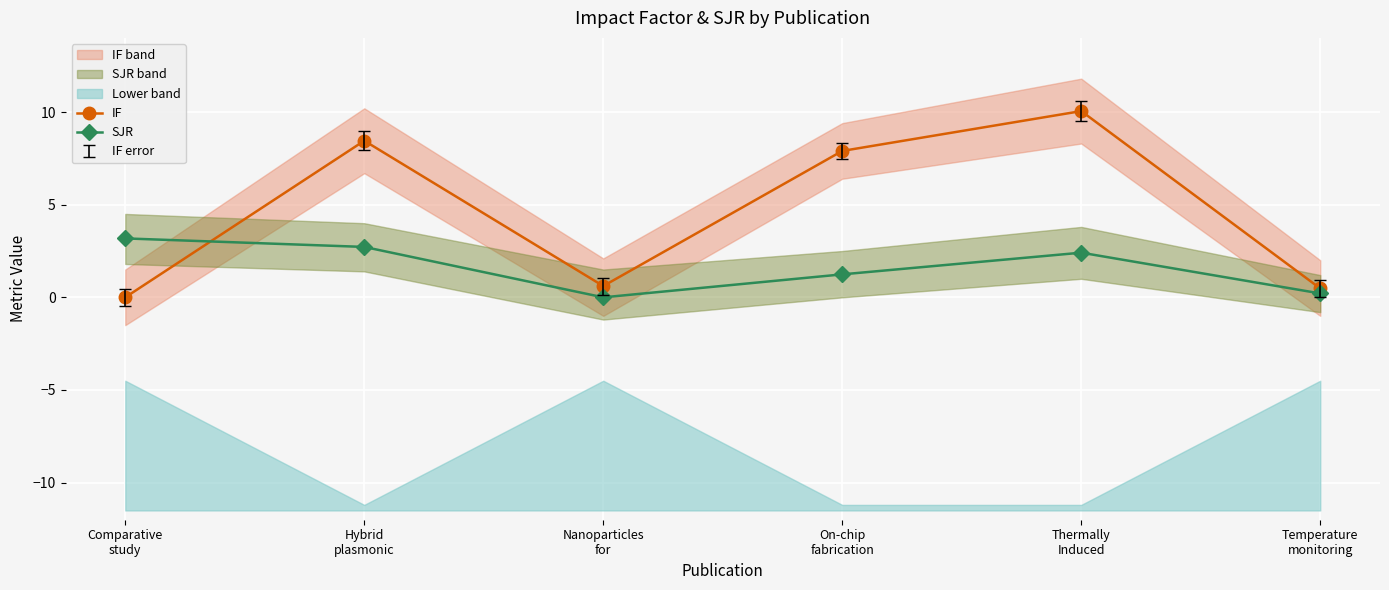

What is the label of the 5th point from the right?

Hybrid
plasmonic